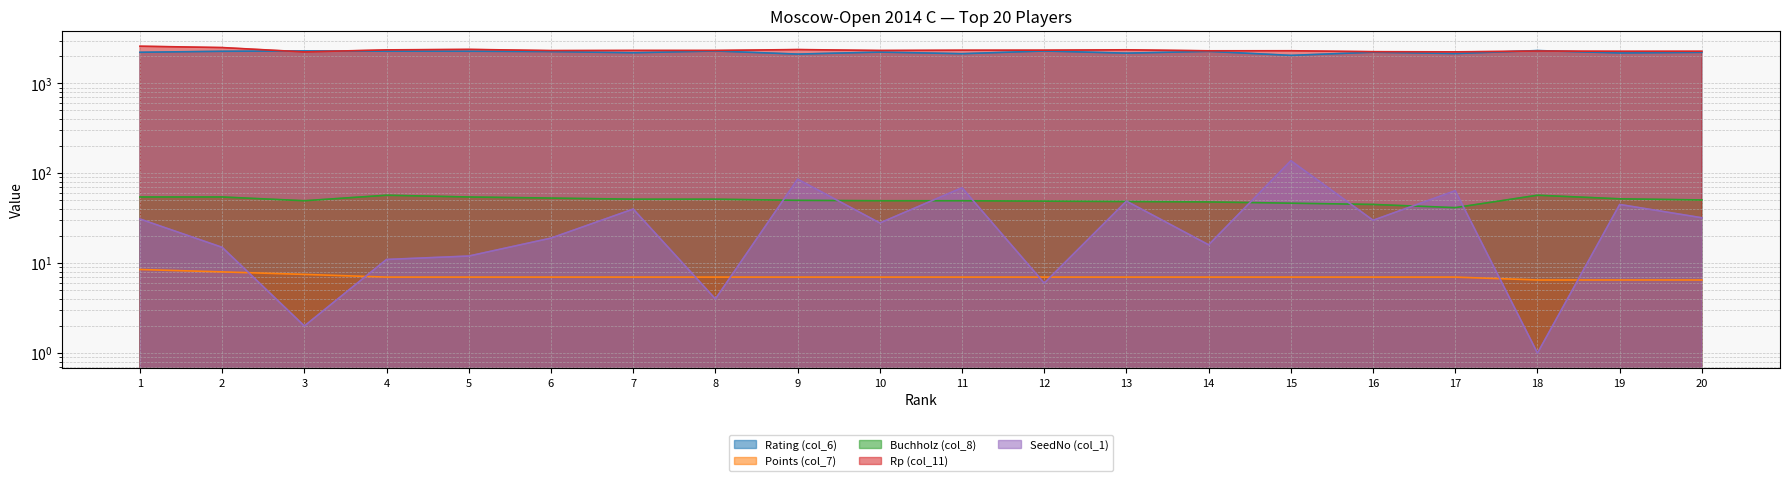

Reading left to right, transcribe all the data shown in this chart.

Rating (col_6): 1=2220.0	2=2277.0	3=2298.0	4=2283.0	5=2281.0	6=2260.0	7=2193.0	8=2293.0	9=2119.0	10=2231.0	11=2140.0	12=2293.0	13=2170.0	14=2273.0	15=2050.0	16=2222.0	17=2148.0	18=2319.0	19=2181.0	20=2216.0
Points (col_7): 1=8.5	2=8.0	3=7.5	4=7.0	5=7.0	6=7.0	7=7.0	8=7.0	9=7.0	10=7.0	11=7.0	12=7.0	13=7.0	14=7.0	15=7.0	16=7.0	17=7.0	18=6.5	19=6.5	20=6.5
Buchholz (col_8): 1=54.5	2=54.5	3=49.5	4=57.0	5=54.5	6=53.0	7=51.5	8=51.5	9=50.0	10=49.5	11=49.5	12=49.0	13=48.5	14=48.0	15=46.5	16=45.0	17=41.5	18=57.0	19=52.0	20=50.5
Rp (col_11): 1=2592.0	2=2504.0	3=2240.0	4=2360.0	5=2390.0	6=2318.0	7=2327.0	8=2326.0	9=2379.0	10=2324.0	11=2340.0	12=2343.0	13=2365.0	14=2305.0	15=2308.0	16=2254.0	17=2243.0	18=2291.0	19=2278.0	20=2279.0
SeedNo (col_1): 1=31.0	2=15.0	3=2.0	4=11.0	5=12.0	6=19.0	7=40.0	8=4.0	9=86.0	10=28.0	11=69.0	12=6.0	13=49.0	14=16.0	15=138.0	16=30.0	17=64.0	18=1.0	19=45.0	20=32.0